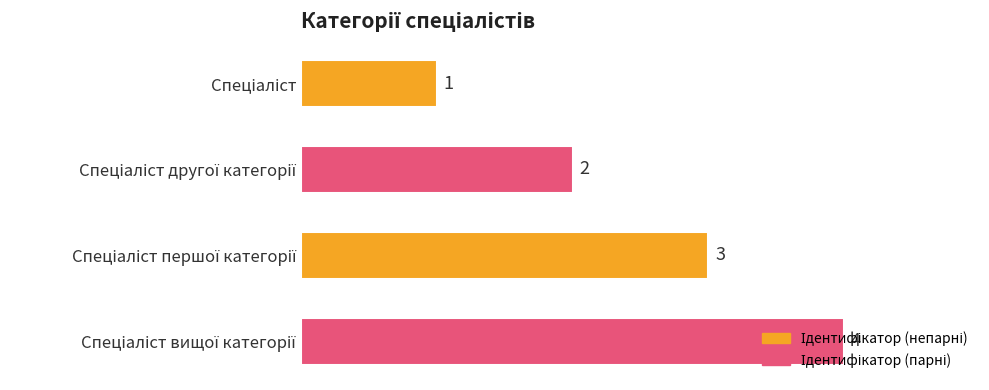

What is the difference between the maximum and minimum values?

3